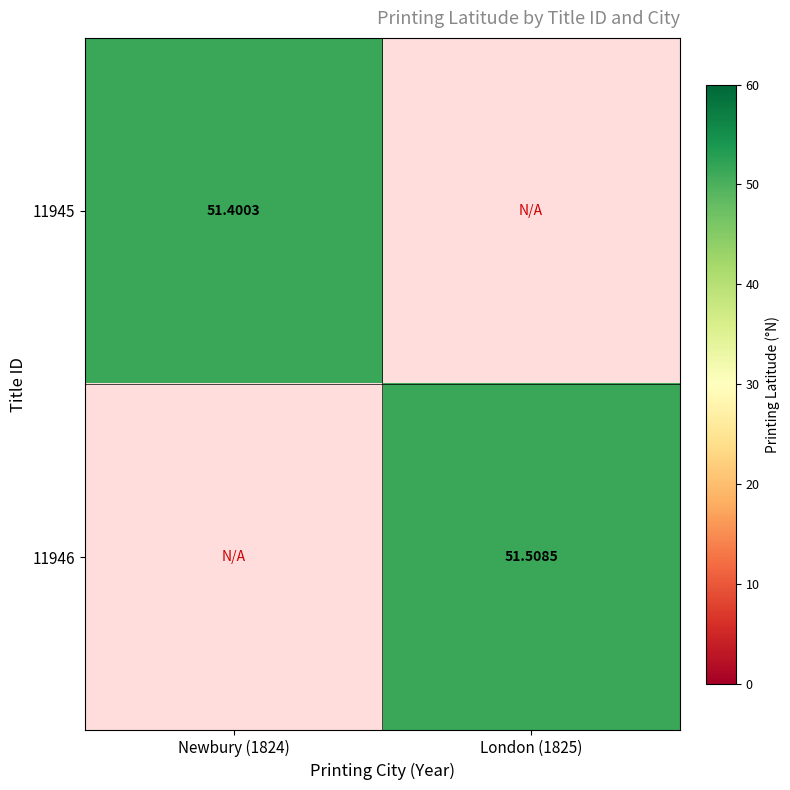

At how many categories does at least one series exceed 41?

2